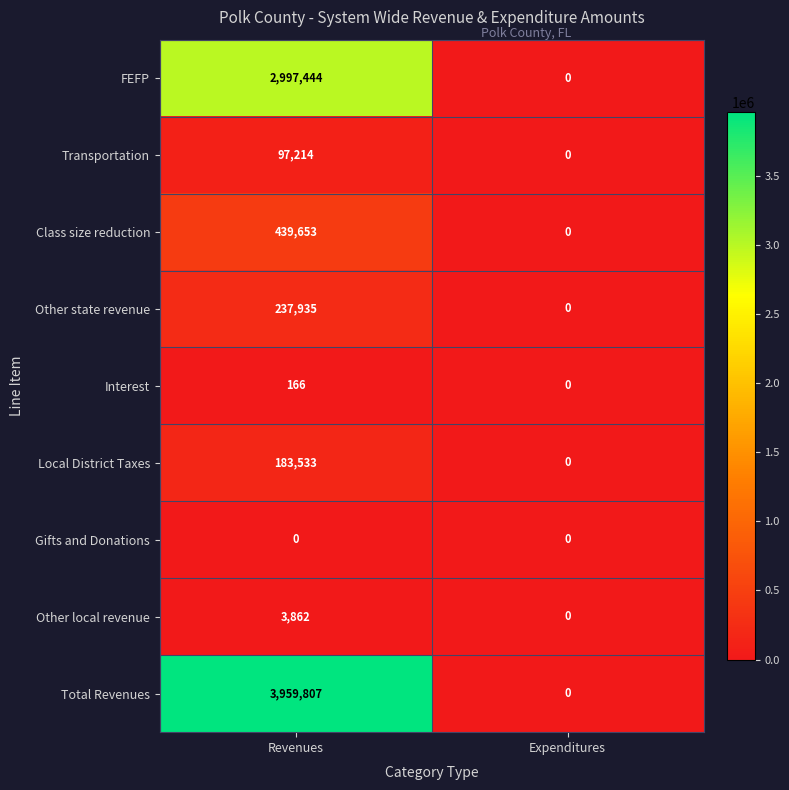

Reading left to right, transcribe all the data shown in this chart.

FEFP: 2997444	0
Transportation: 97214	0
Class size reduction: 439653	0
Other state revenue: 237935	0
Interest: 166	0
Local District Taxes: 183533	0
Gifts and Donations: 0	0
Other local revenue: 3862	0
Total Revenues: 3959807	0